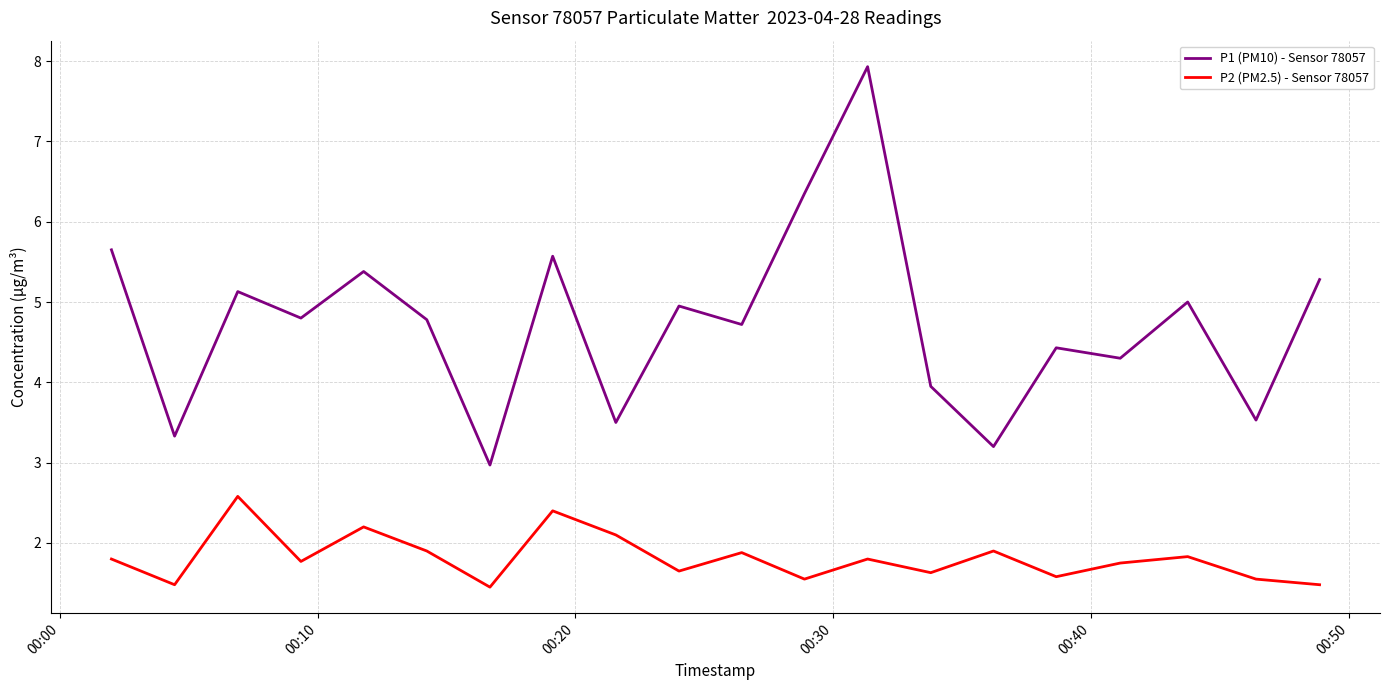

Which series has the largest total across all categories?

P1 (PM10) - Sensor 78057